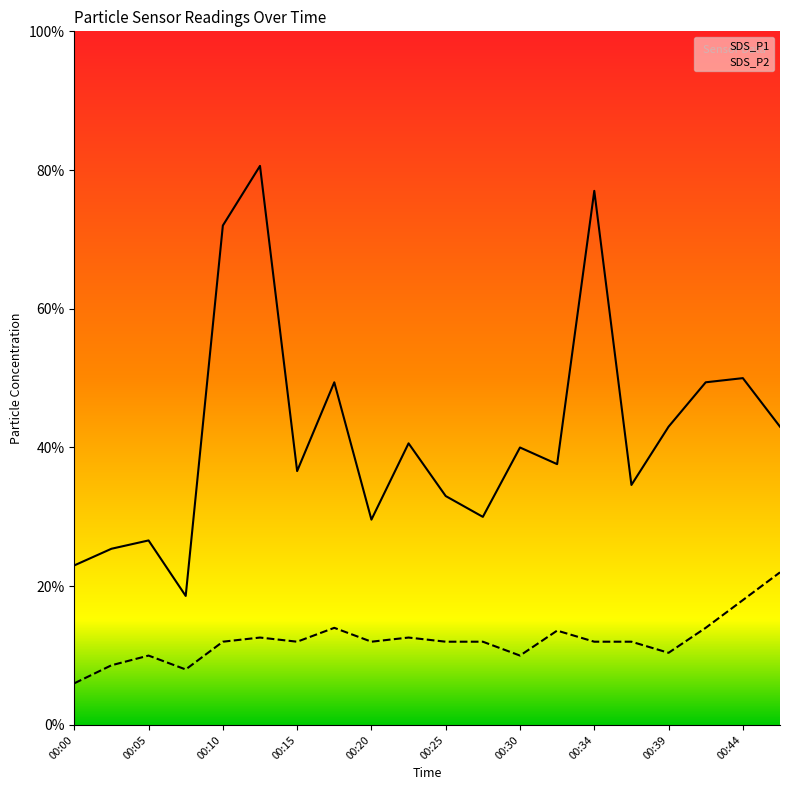

How many series are shown in this chart?

2